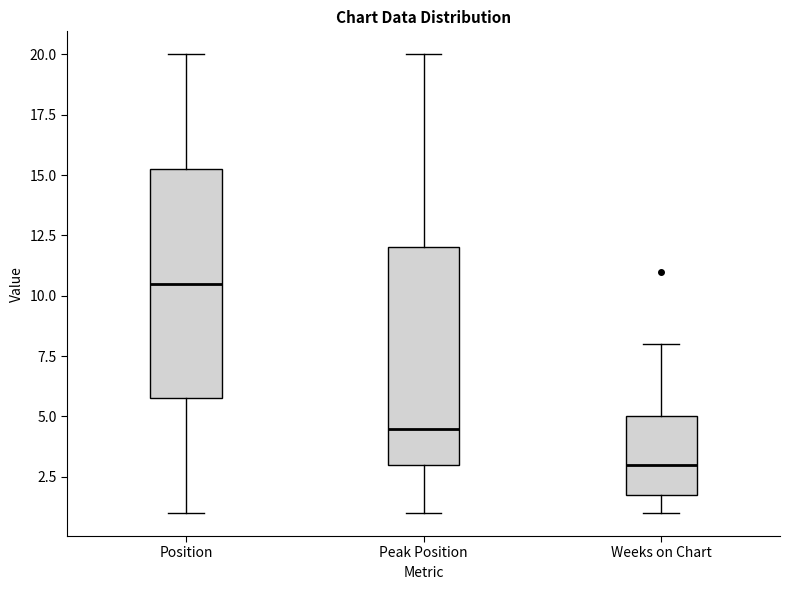

Reading left to right, transcribe this box plot: for each box, give where its median line is, the range the box spans, and where its two whiskers end, as read against the y-axis. The values are not printed on the chart, so give them approximately, as read against the axis.

Position: median 10.5, box 6.0 to 15.5, whiskers 1.0 to 20.0
Peak Position: median 4.5, box 3.0 to 12.0, whiskers 1.0 to 20.0
Weeks on Chart: median 3.0, box 2.0 to 5.0, whiskers 1.0 to 8.0